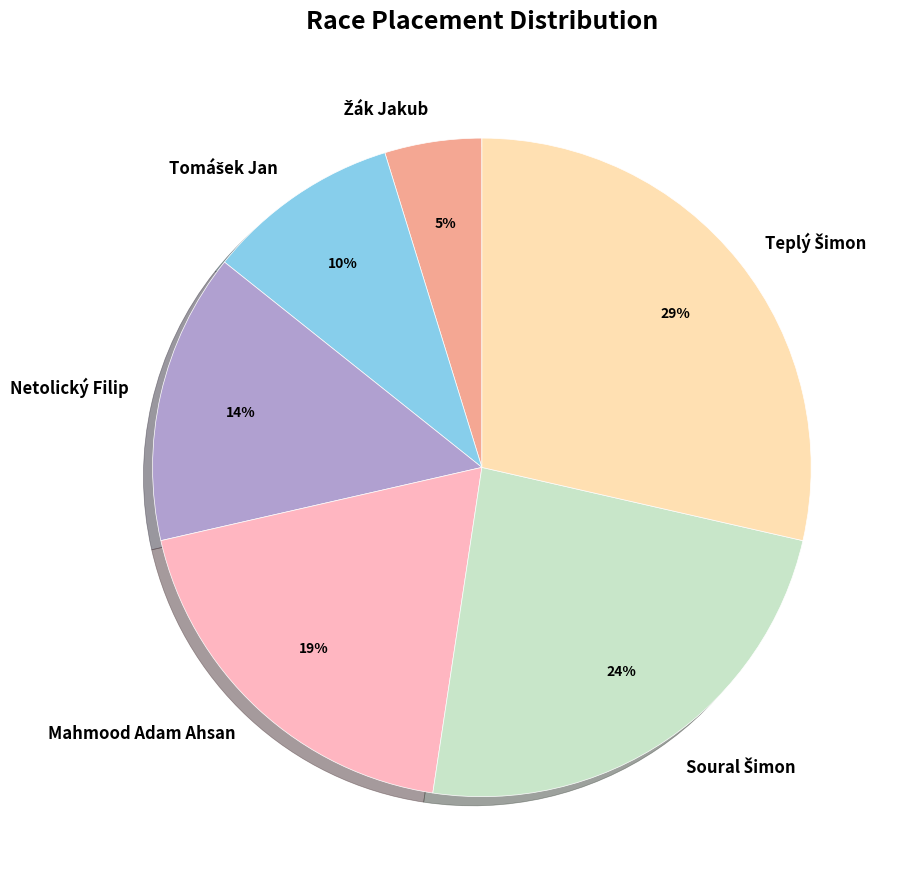

To the nearest percent, what percentage of the pie is Netolický Filip?

14%